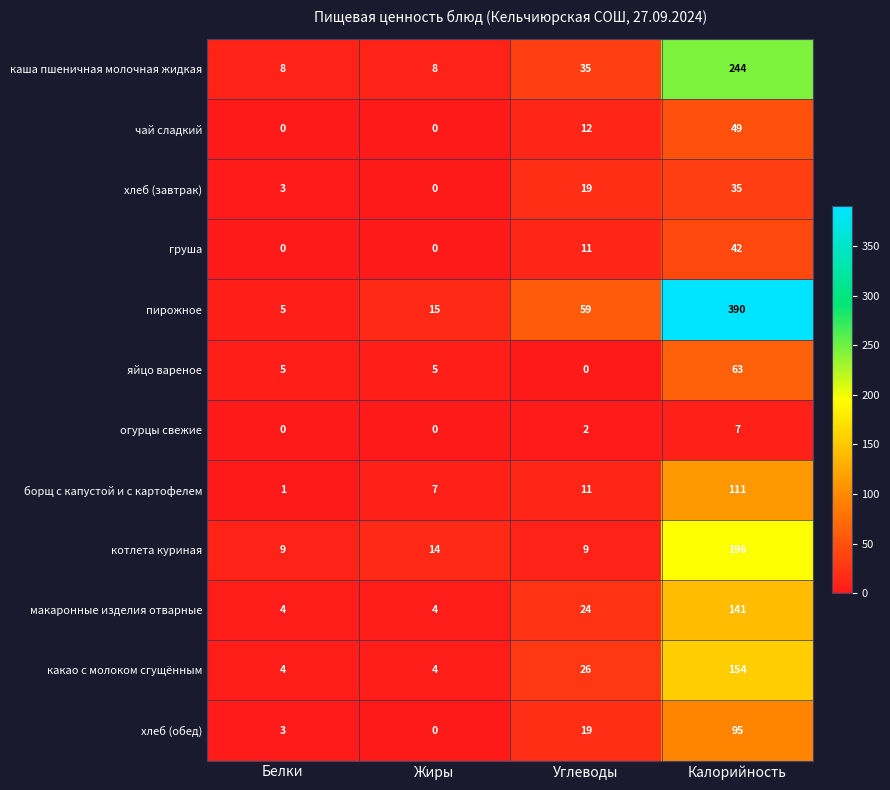

Which series has the largest total across all categories?

пирожное